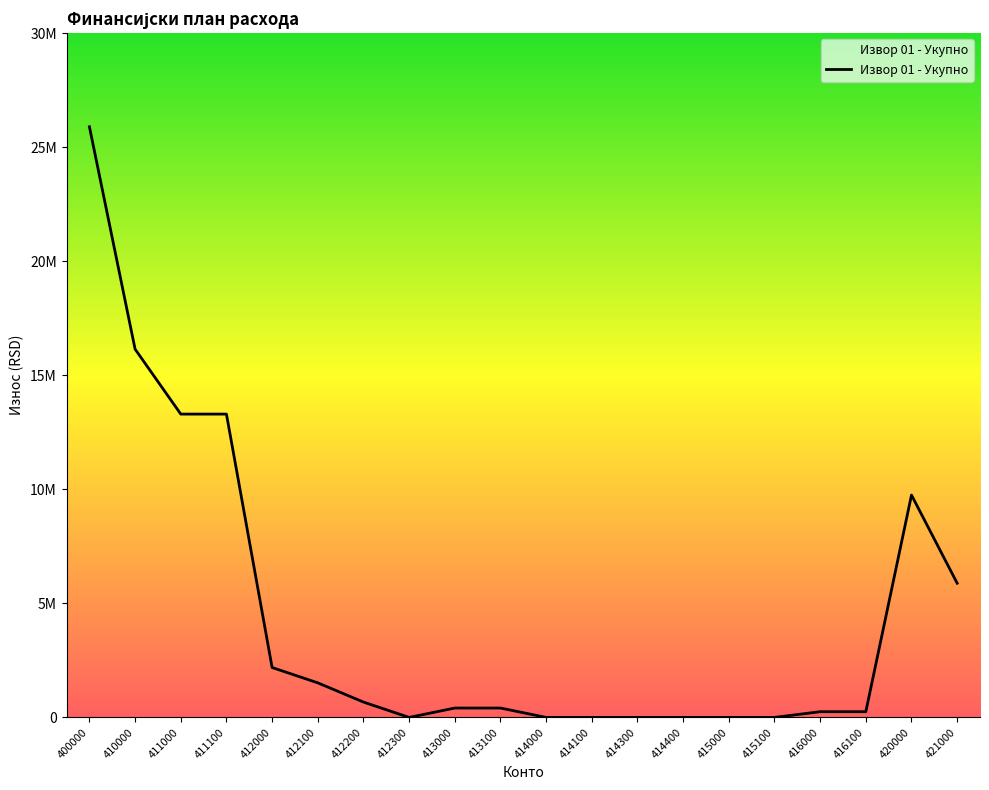

Does the chart have visible grid lines?

No